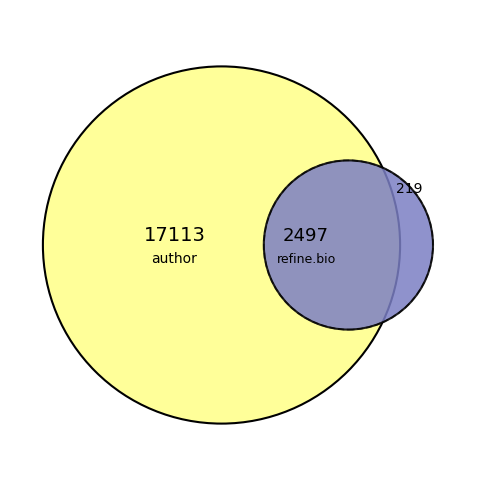

The 20528.0 slice represents 4% of the pie. True or false?

False